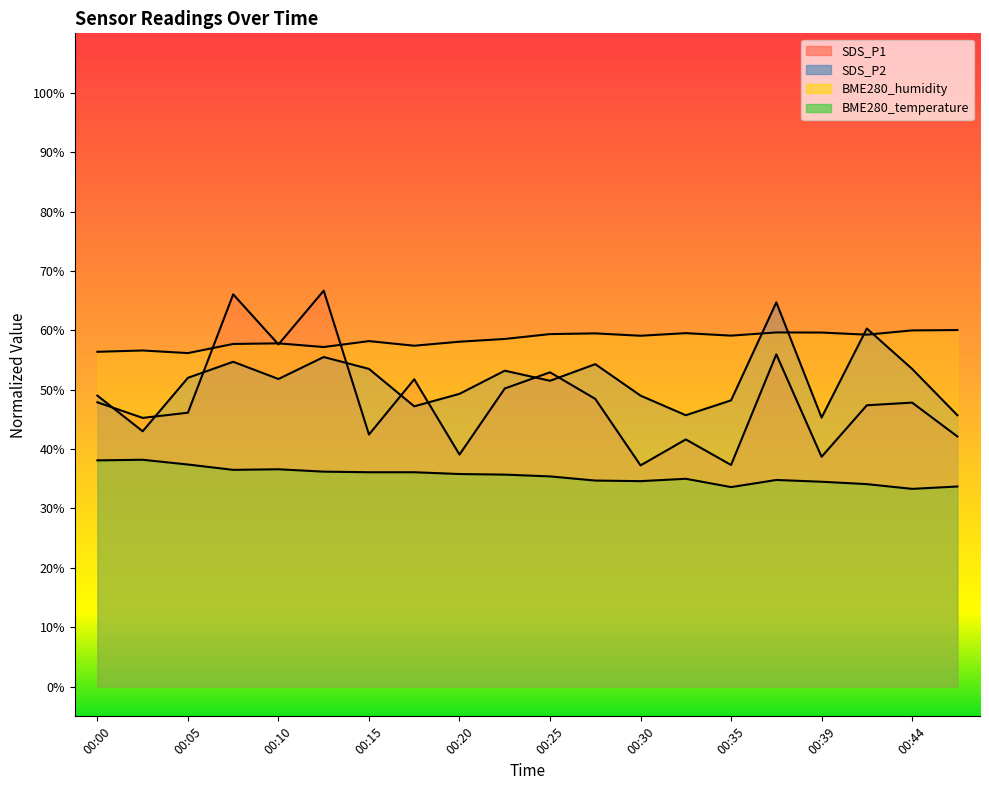

At which category is the sum across all series the highest?

00:13